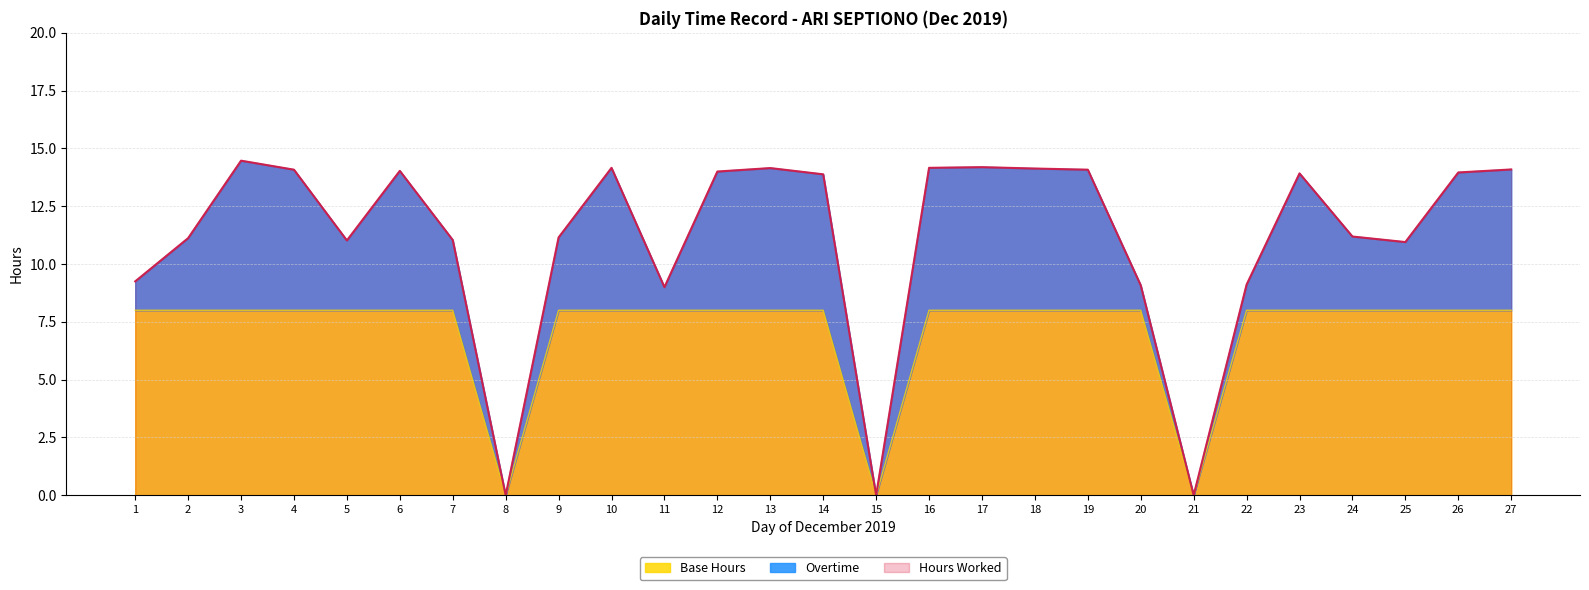

How many interior local valleys does the Base Hours series have?

3